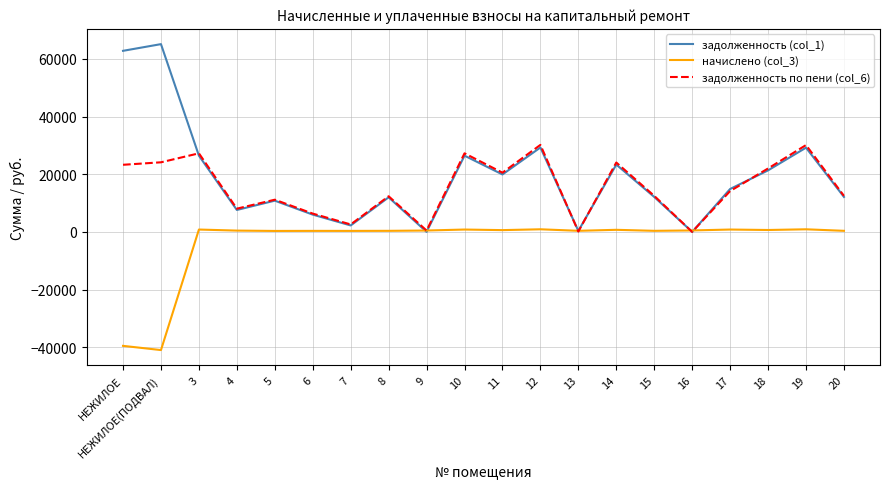

The value of задолженность (col_1) at 3 is 40461.5. True or false?

False